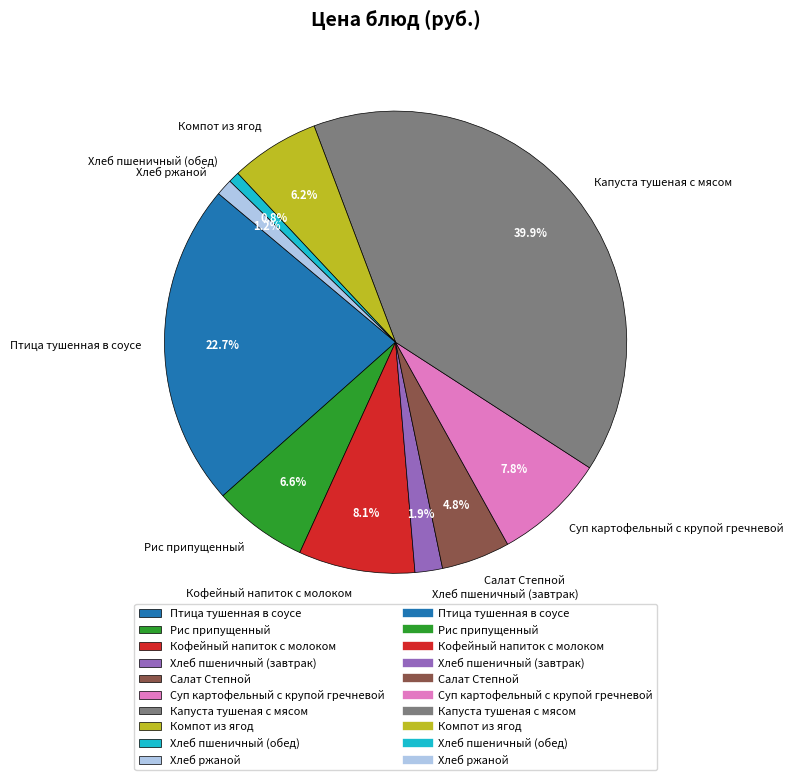

True or false: Птица тушенная в соусе accounts for 36% of the total.

False